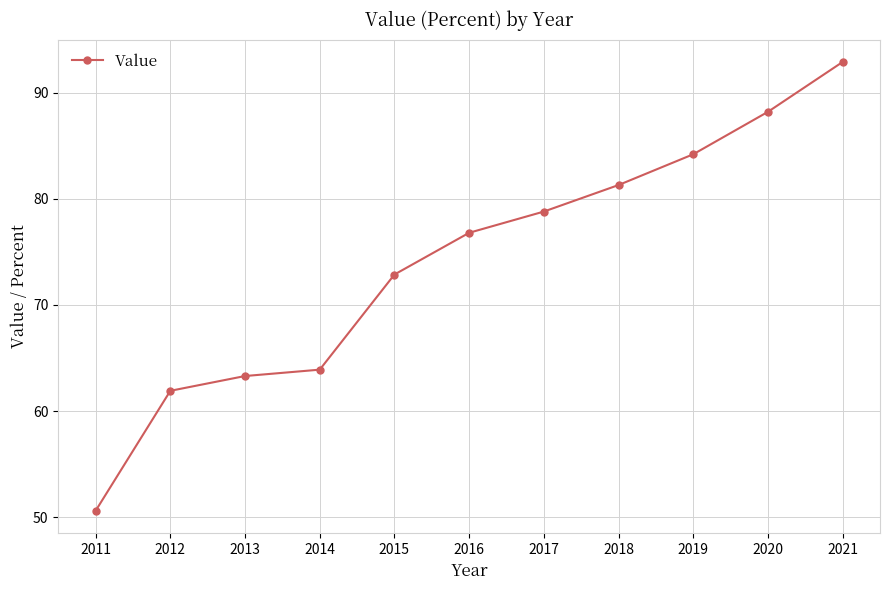

What is the change in value from 2012 to 2013?

+1.4